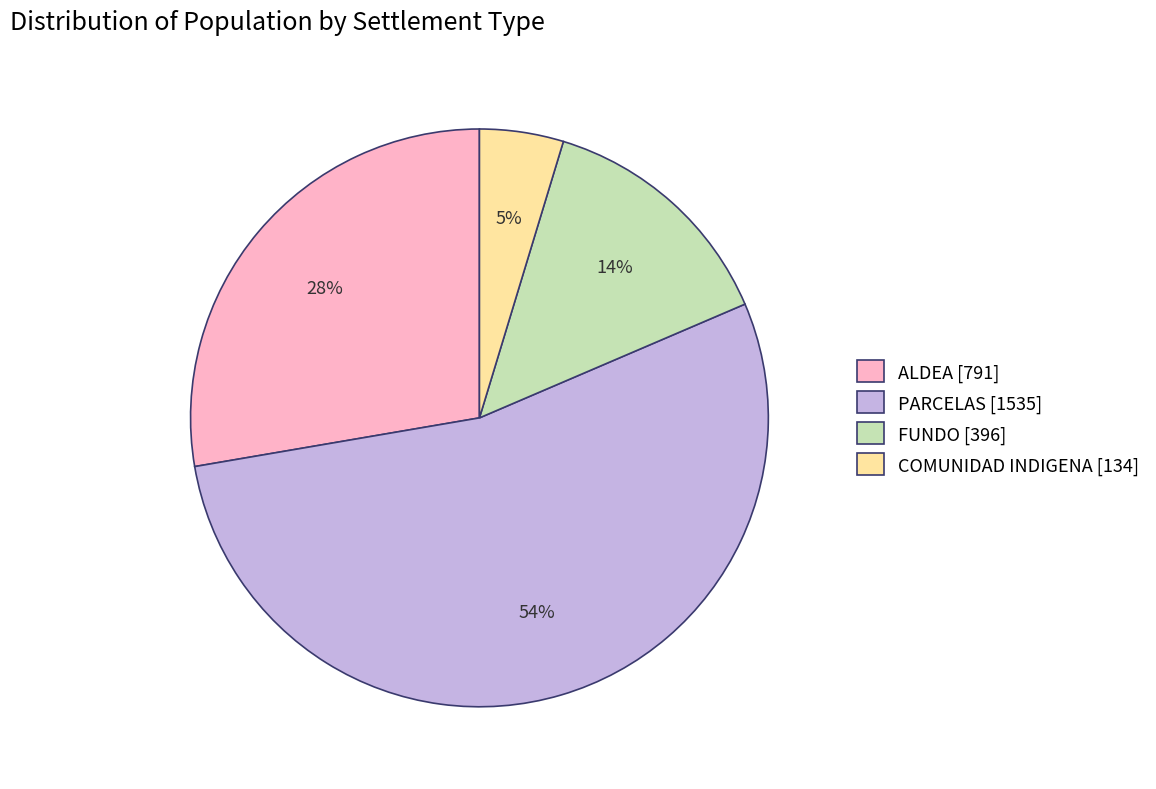

Is the sum of FUNDO [396] and COMUNIDAD INDIGENA [134] greater than half?

No